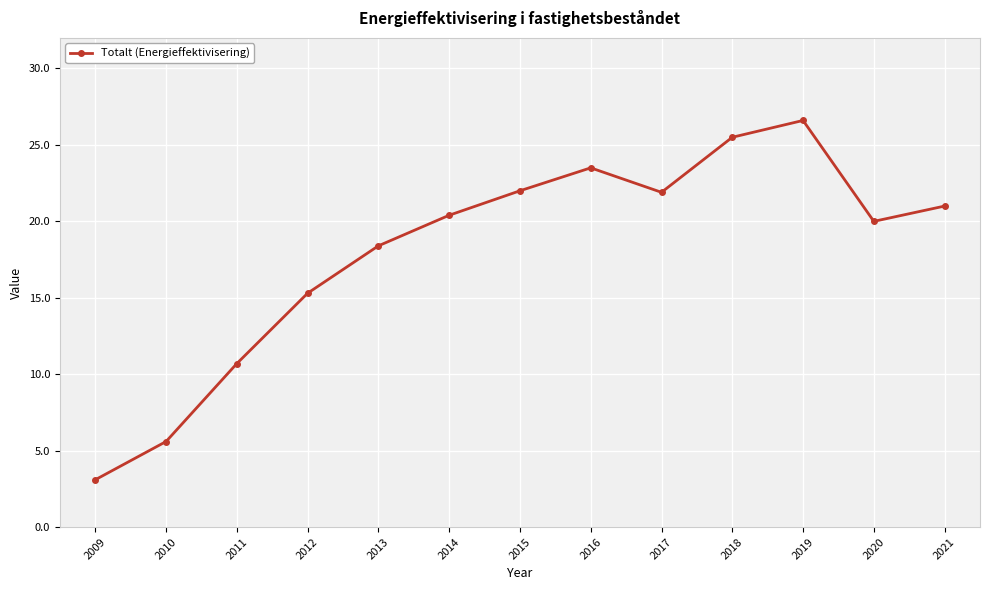

The value at 2010 is 5.6. True or false?

True